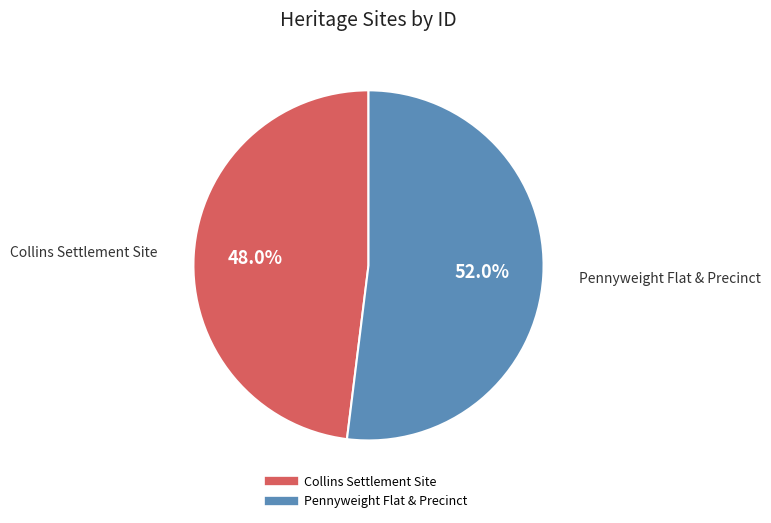

How many slices are in this pie chart?

2